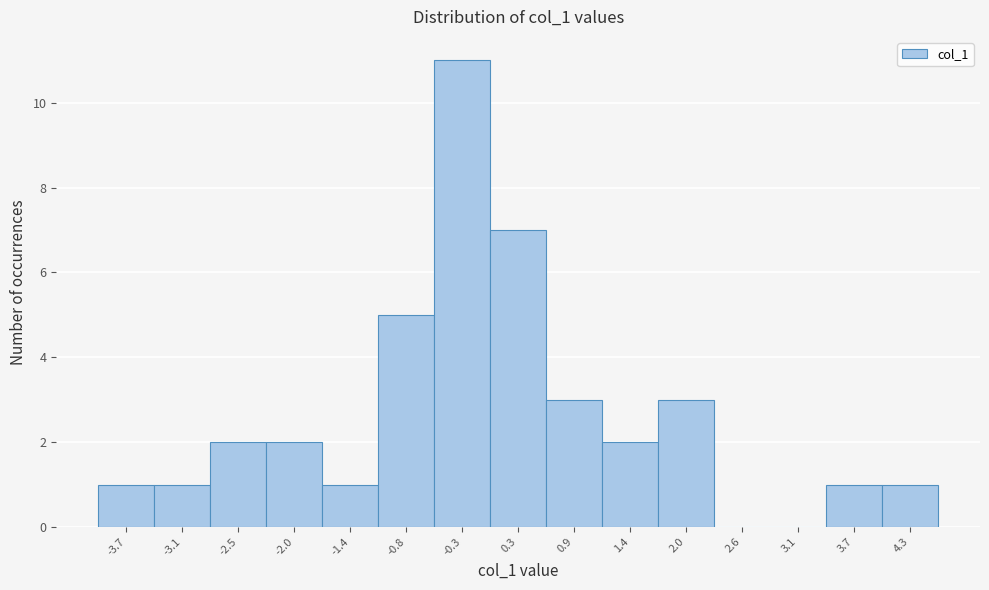

Reading left to right, transcribe this chart: for each bar, give the range it covers on the x-axis and its height. Neither the bar edges nor the heights are printed on the chart, so give them approximately, as read against the axes.

-4.0 to -3.4: 1
-3.4 to -2.8: 1
-2.8 to -2.3: 2
-2.3 to -1.7: 2
-1.7 to -1.1: 1
-1.1 to -0.6: 5
-0.6 to 0.0: 11
0.0 to 0.6: 7
0.6 to 1.2: 3
1.2 to 1.7: 2
1.7 to 2.3: 3
2.3 to 2.9: 0
2.9 to 3.4: 0
3.4 to 4.0: 1
4.0 to 4.6: 1